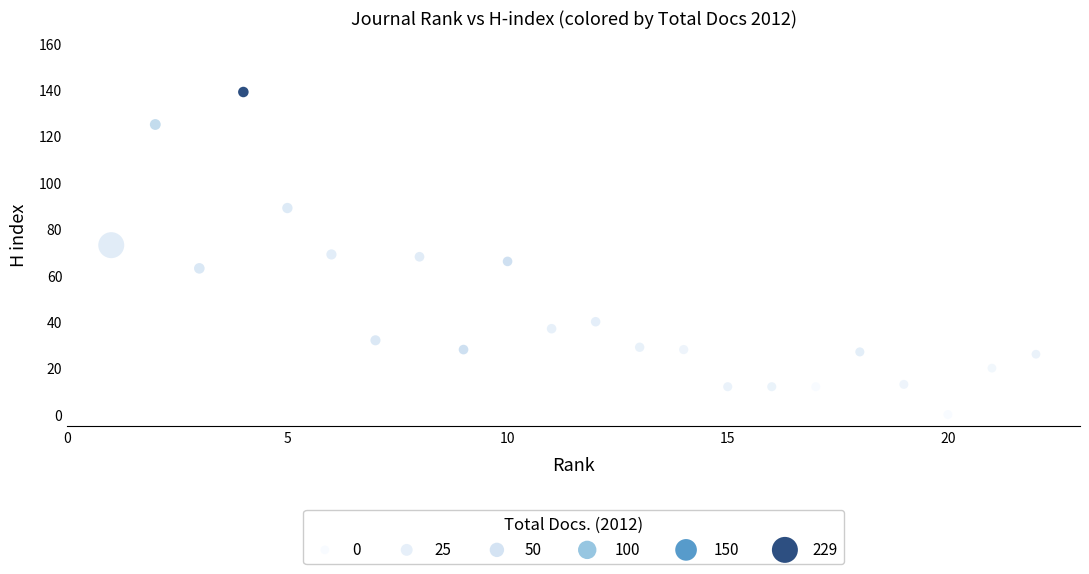

What is the range of X values (max minus min)?

21